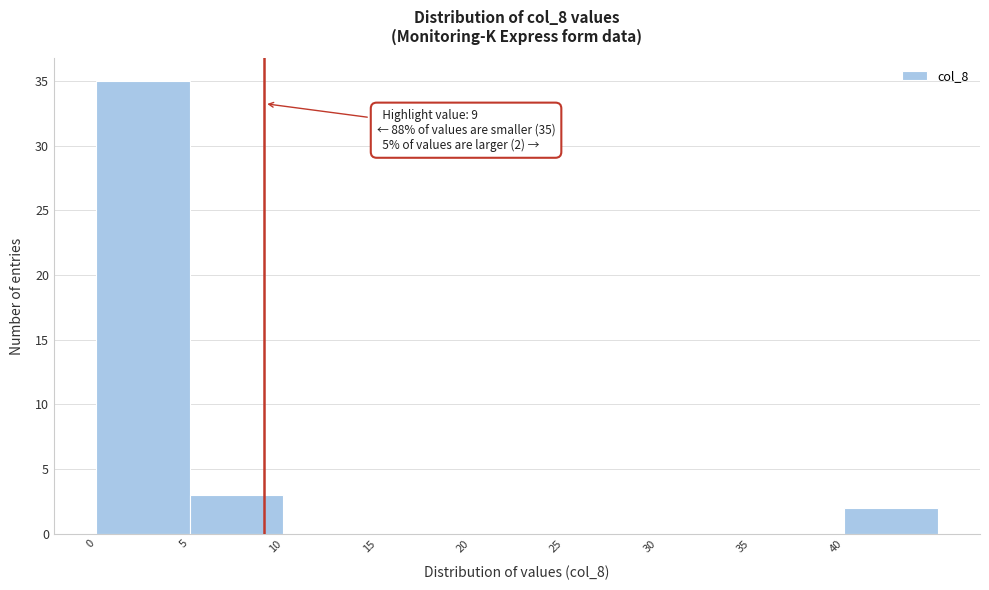

Which range on the x-axis has the tallest bar?

0 to 5